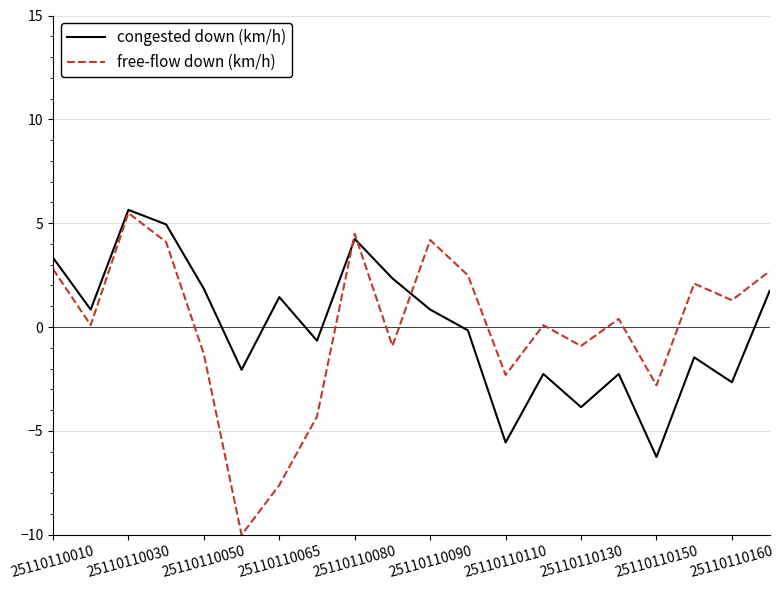

What is the highest value of the congested down (km/h) series?

5.6